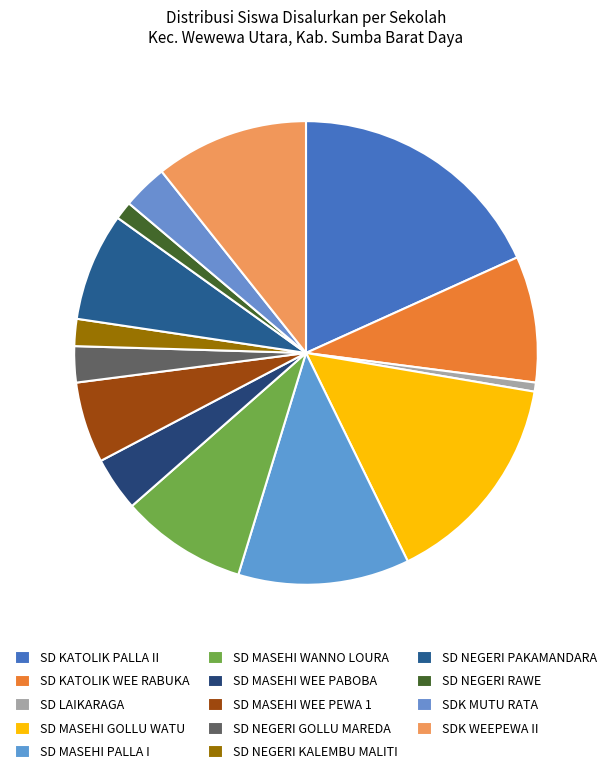

Is it true that SD NEGERI GOLLU MAREDA is 13% of the pie?

False